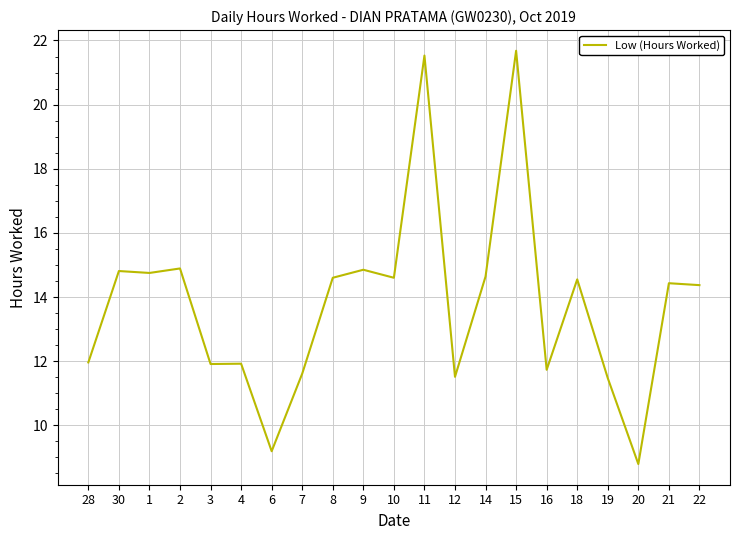

What is the difference between the second highest and second lowest values?

12.3